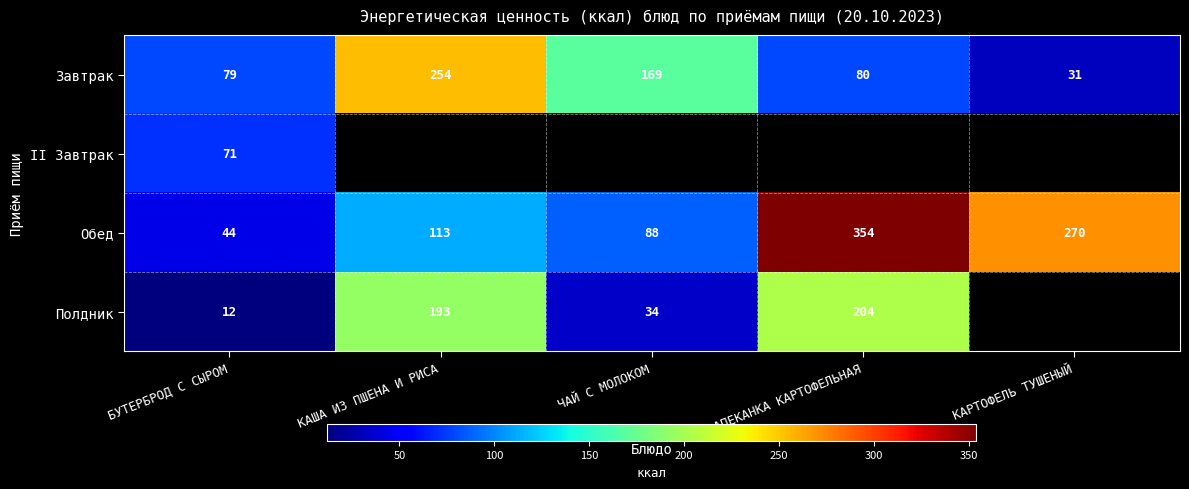

How many values in the Завтрак series are below 80?

2